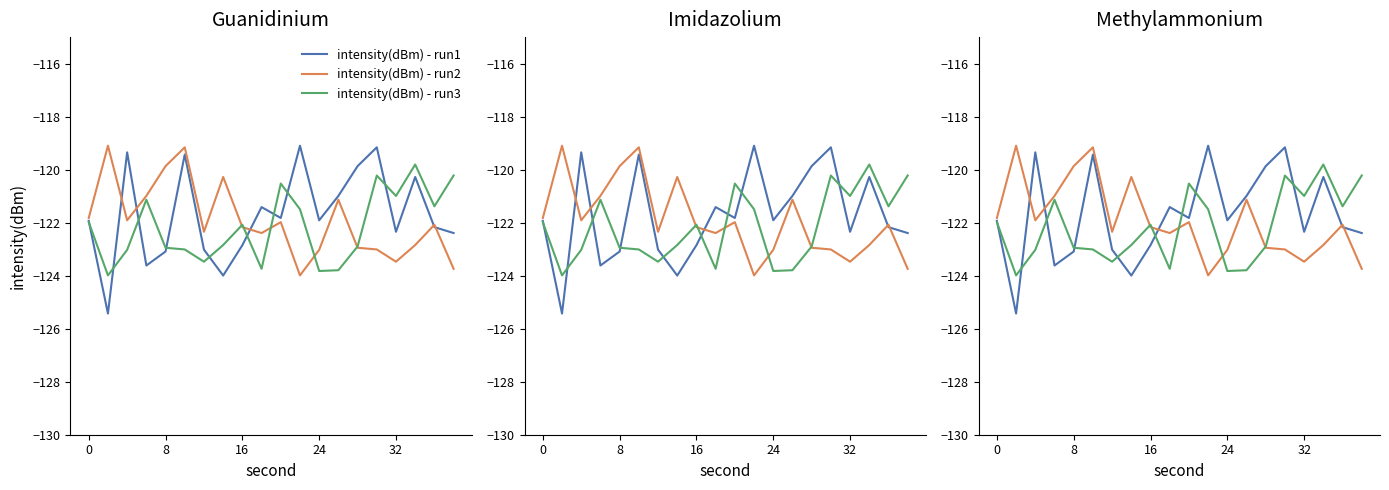

Which category has the highest value in the intensity(dBm) - run1 series?

11